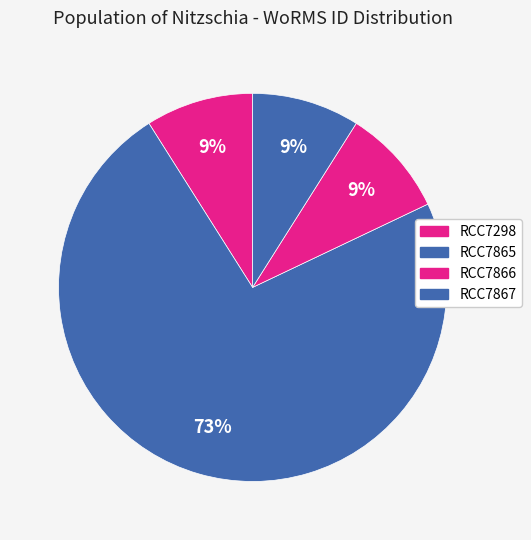

To the nearest percent, what is the difference between the largest and smallest slice percentages?

64%